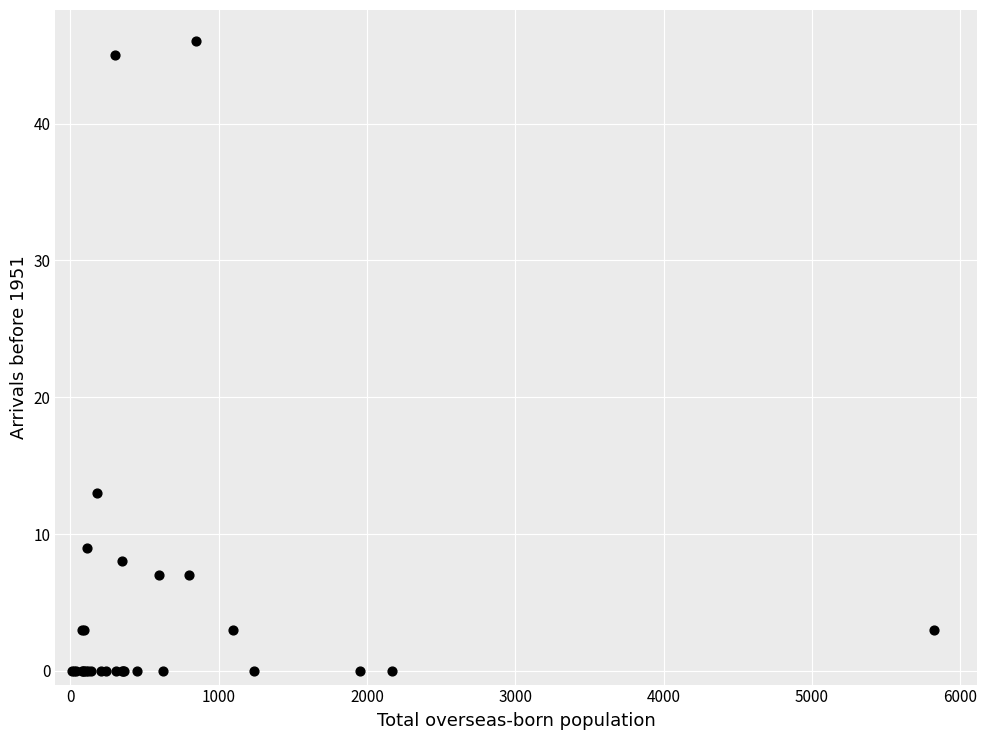

What Y value in the scatter plot is closest to 23?

13